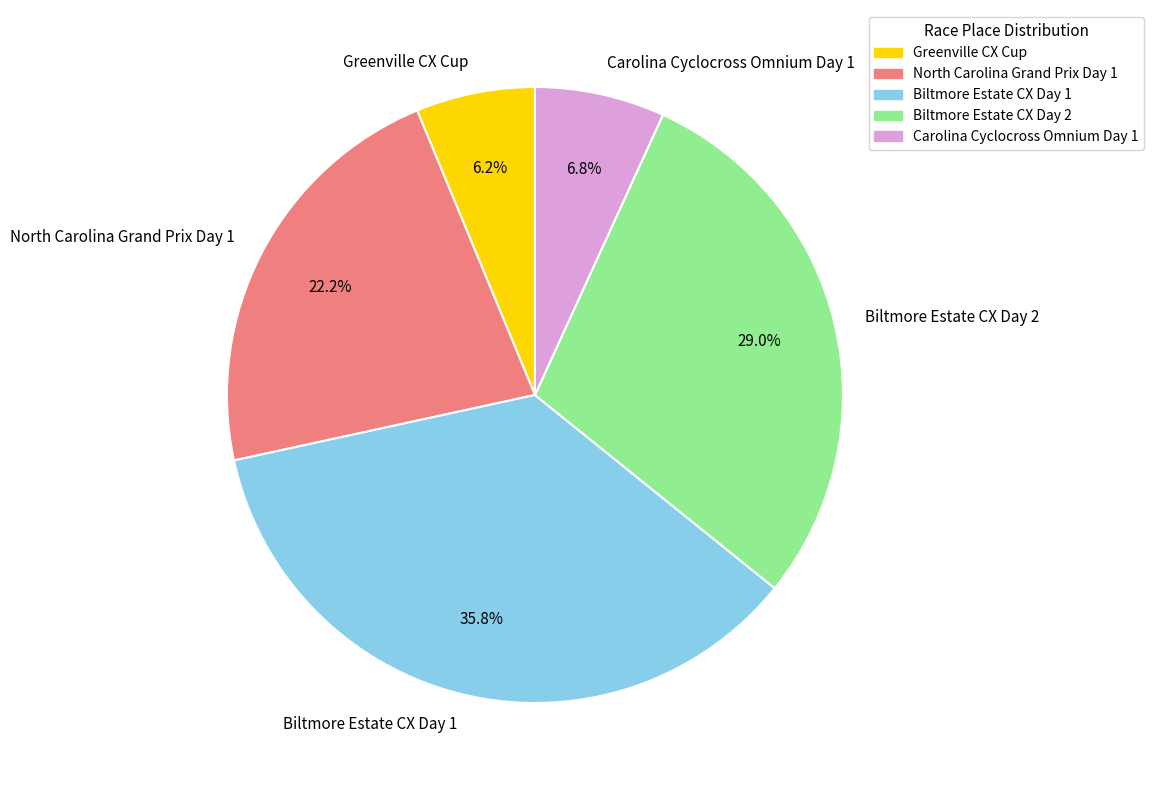

To the nearest percent, what percentage of the pie is Carolina Cyclocross Omnium Day 1?

7%